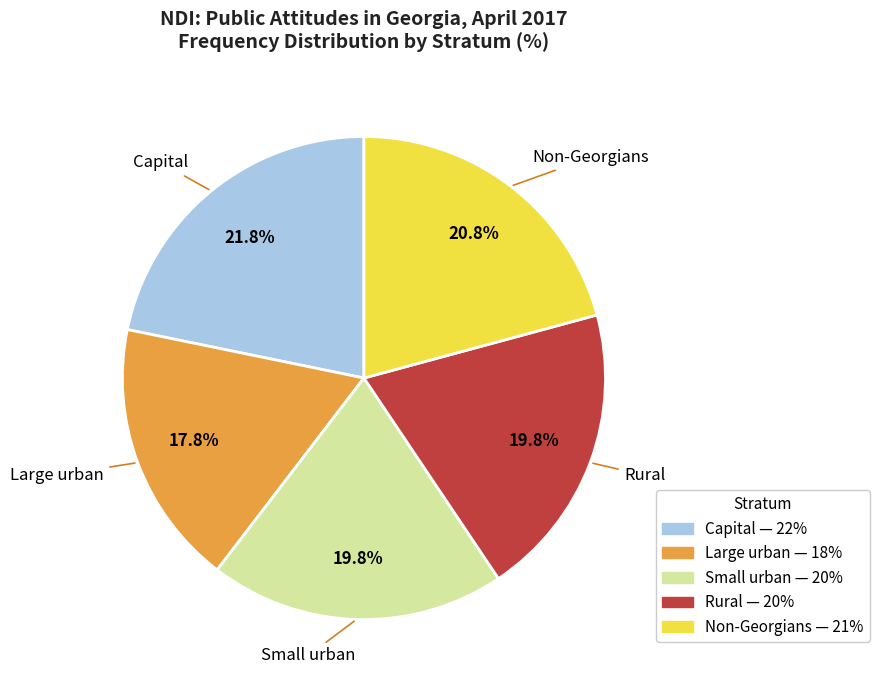

How much of the chart is everything except Small urban?

80.2%